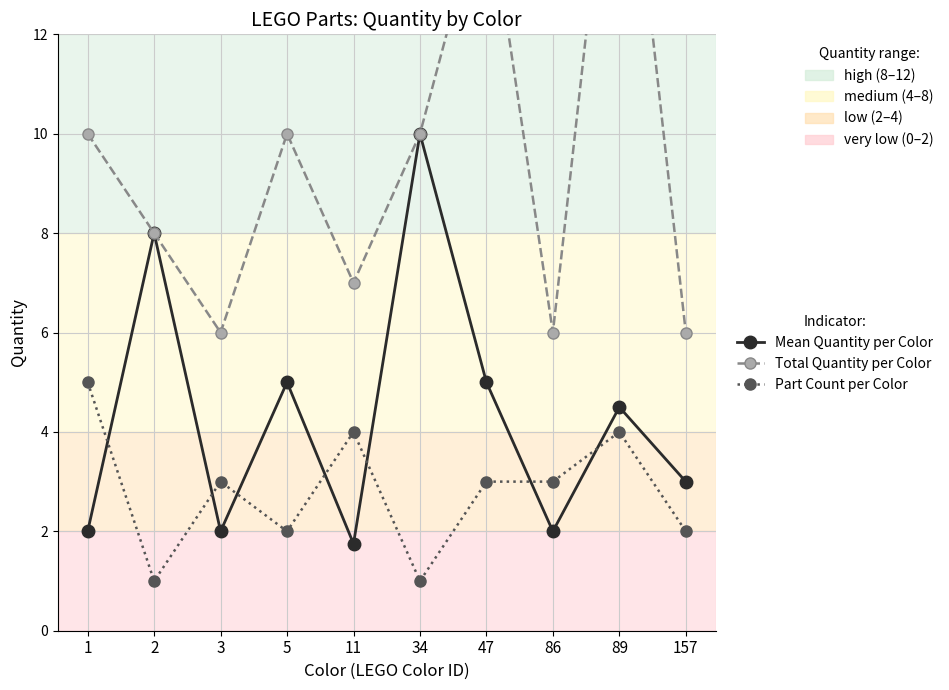

List the series in order of their peak value, highest first.

Total Quantity per Color, Mean Quantity per Color, Part Count per Color